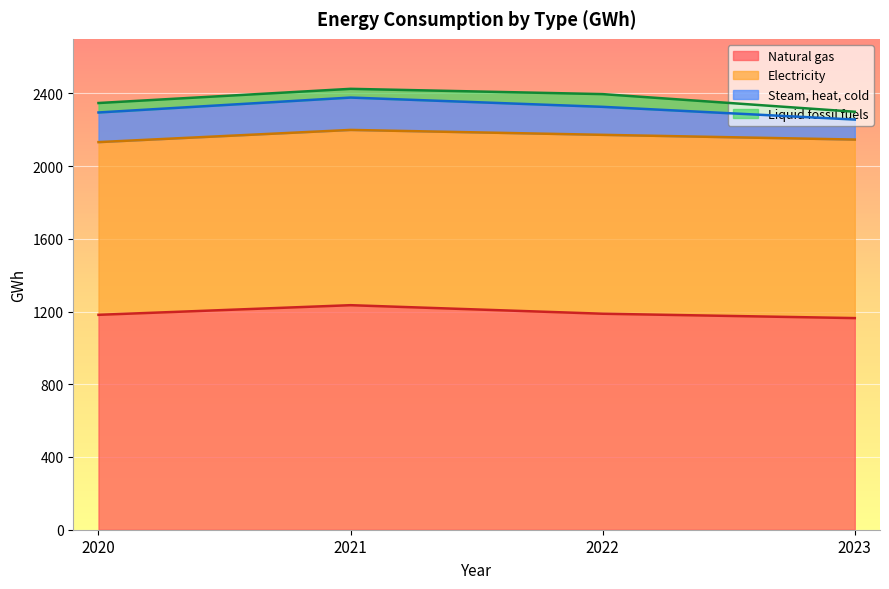

Which series changed the most between 2020 and 2021?

Natural gas